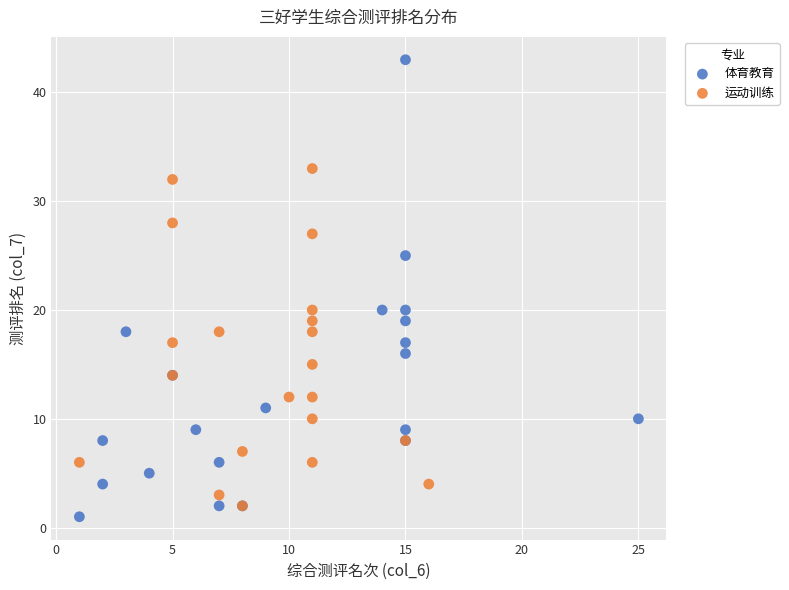

Which series reaches the minimum Y coordinate?

体育教育